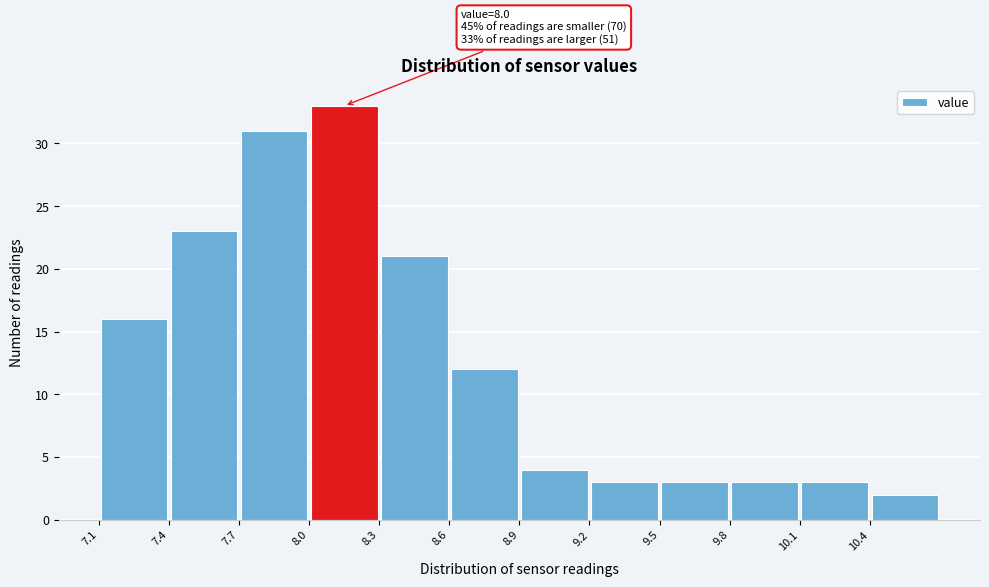

Which range on the x-axis has the tallest bar?

8.0 to 8.3